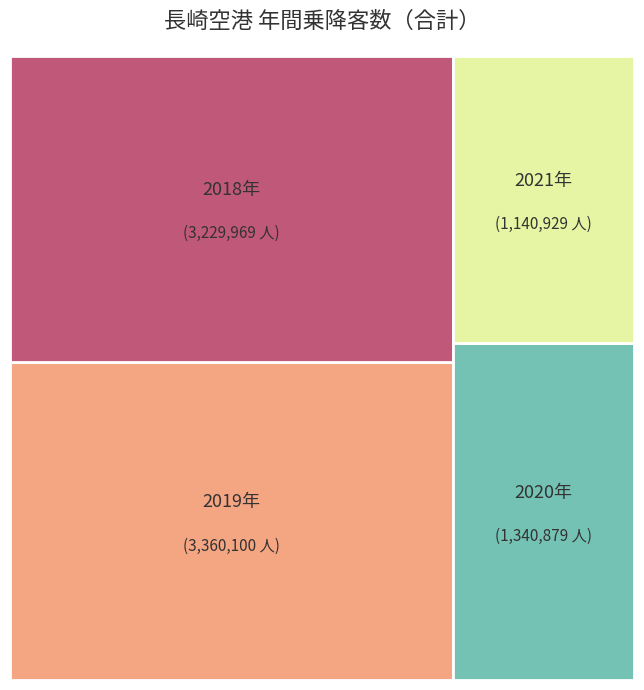

What is the smallest slice in the pie chart?

2021年